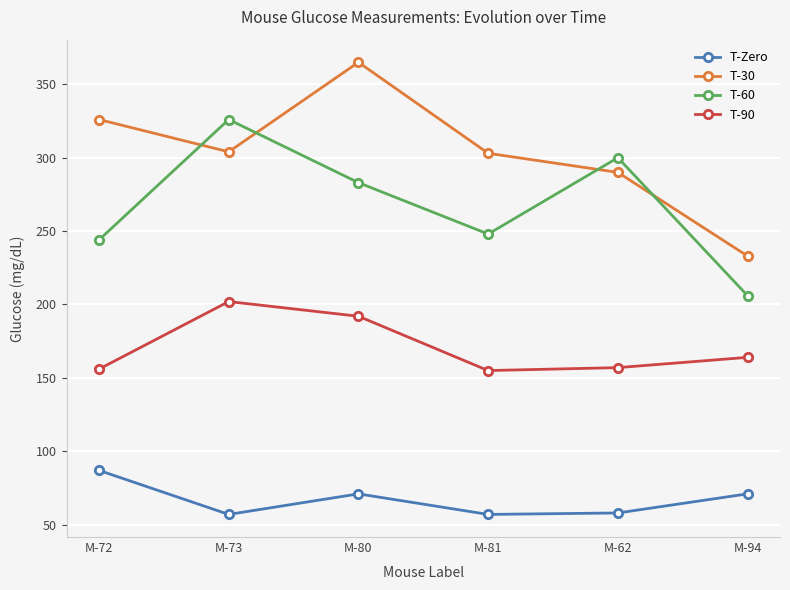

What is the difference between the highest and lowest values at M-81?

246